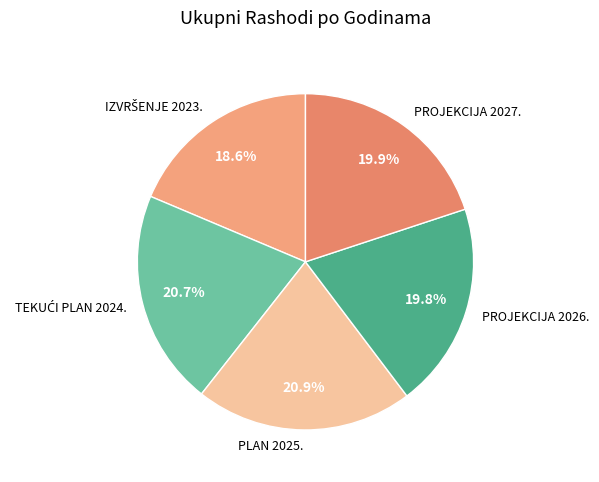

To the nearest percent, what is the difference between the largest and smallest slice percentages?

2%